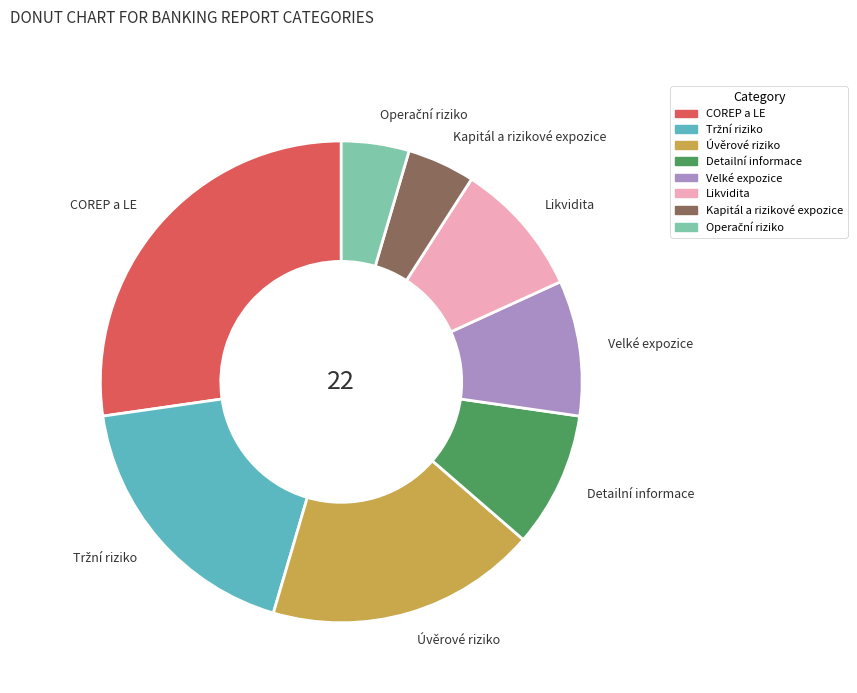

True or false: COREP a LE accounts for 39% of the total.

False